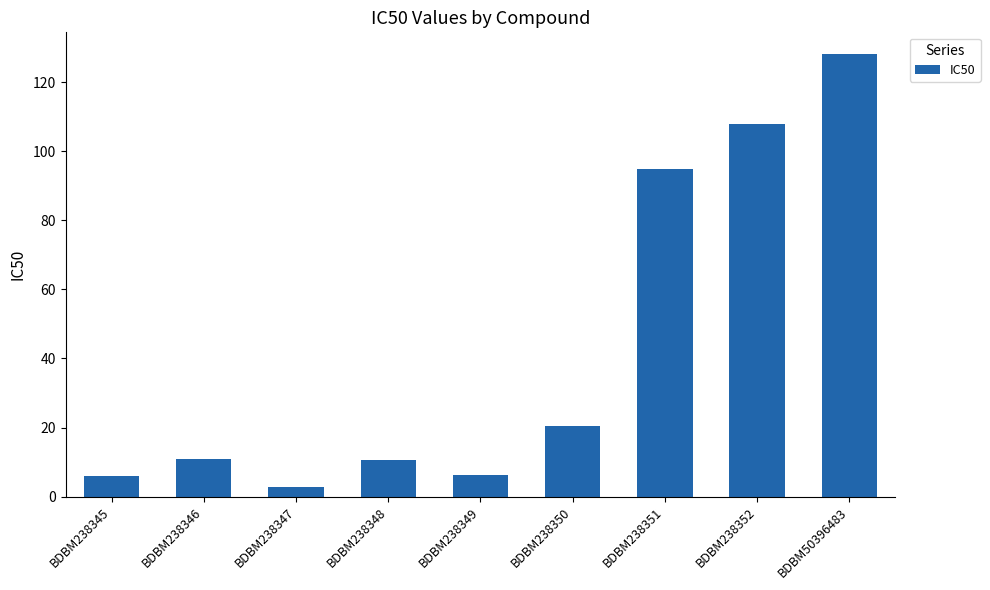

How many series are shown in this chart?

1